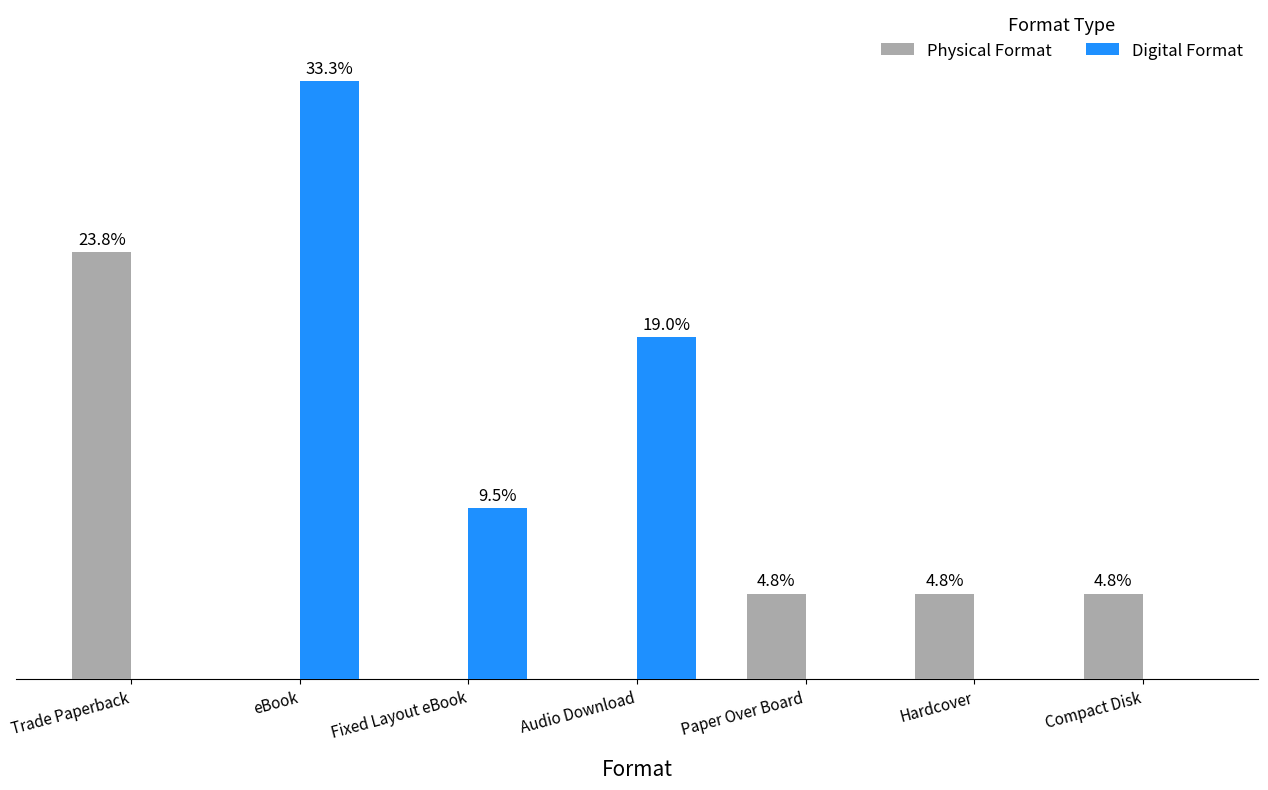

Rank the categories by Digital Format value from highest to lowest.

eBook, Audio Download, Fixed Layout eBook, Trade Paperback, Paper Over Board, Hardcover, Compact Disk